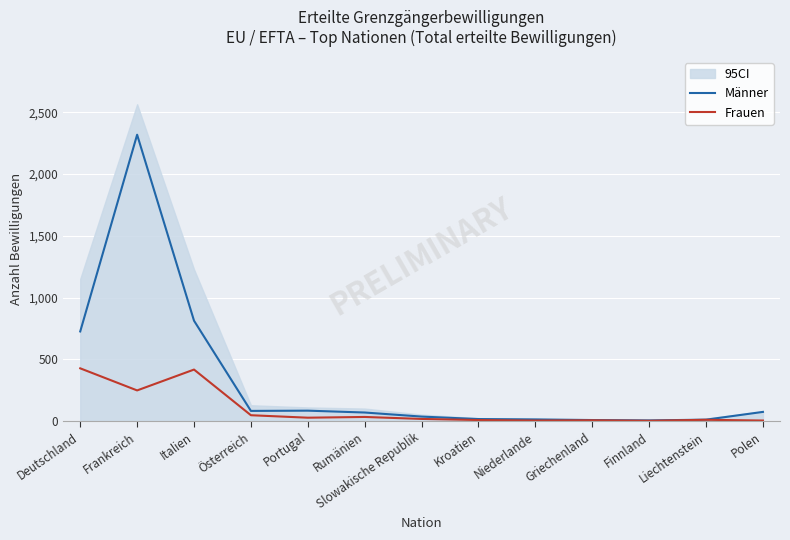

What is the label of the 5th point from the left?

Portugal